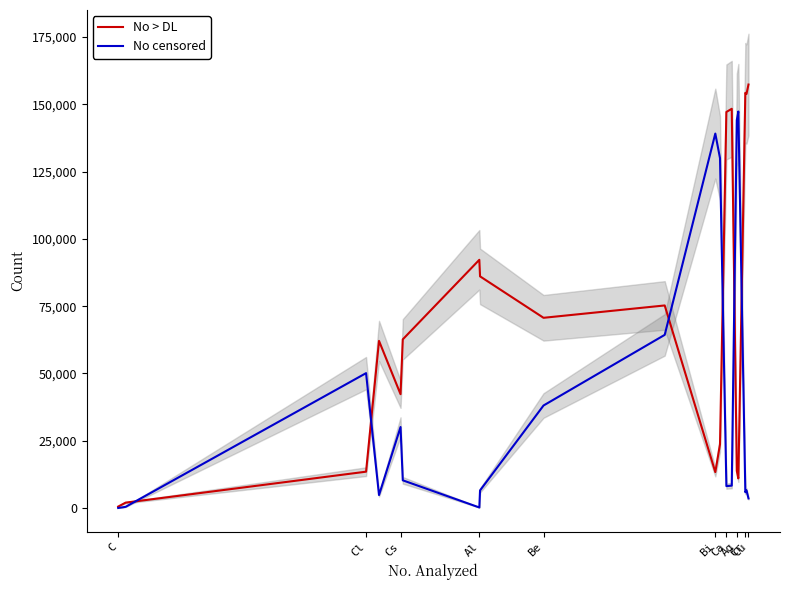

How many interior local peaks does the No censored series have?

5